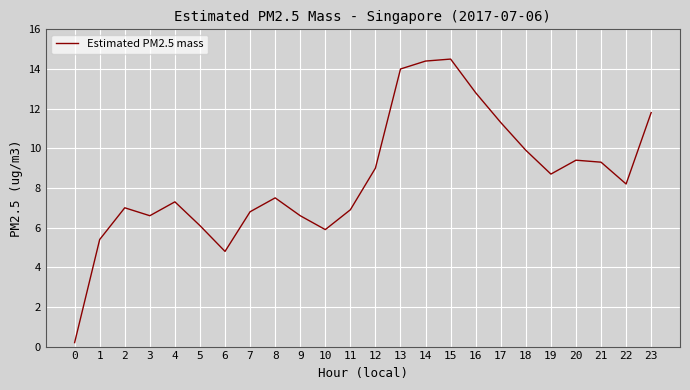

How many distinct data groups are displayed?

1